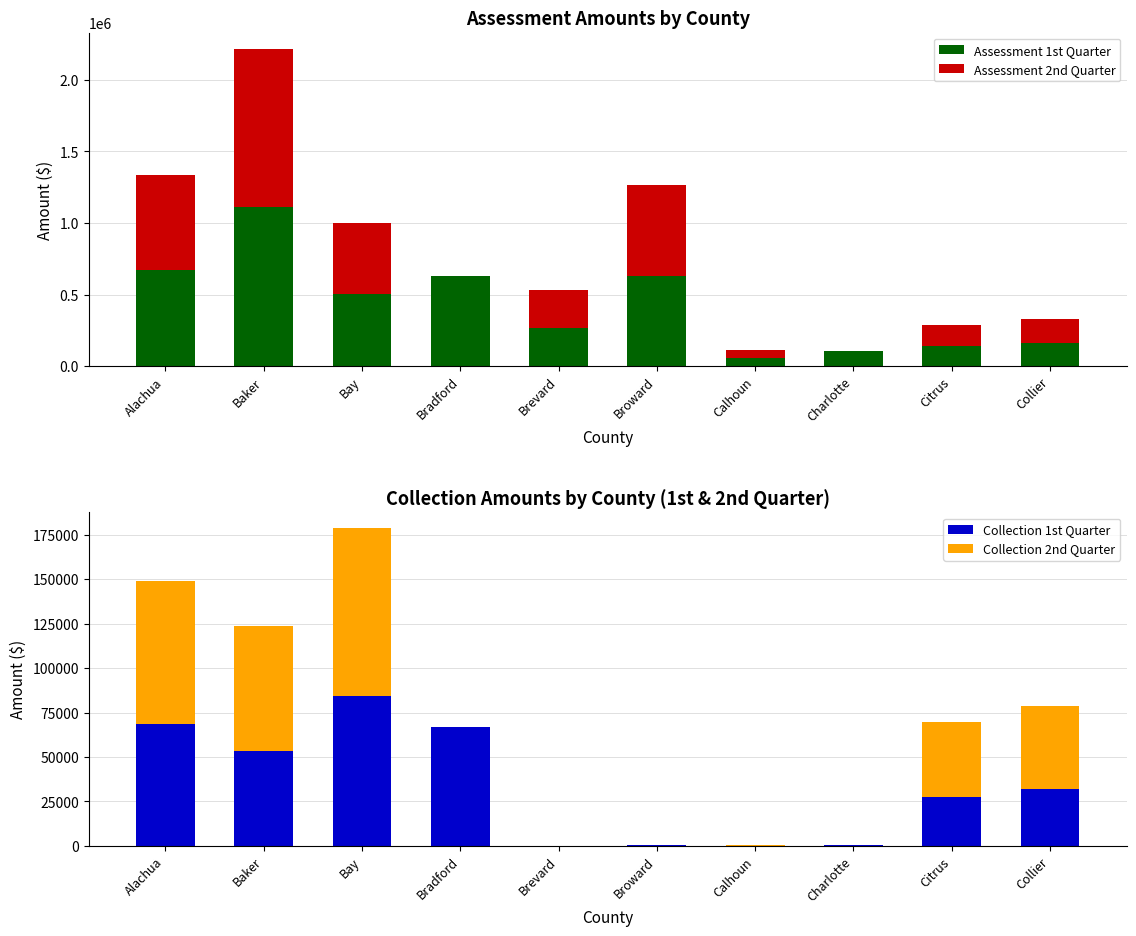

What position from the left is Bay?

3